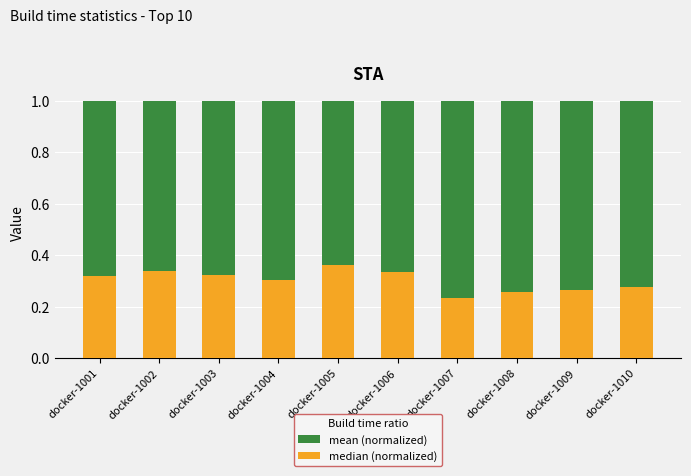

The median (normalized) series shows 0.3 at docker-1002. True or false?

True